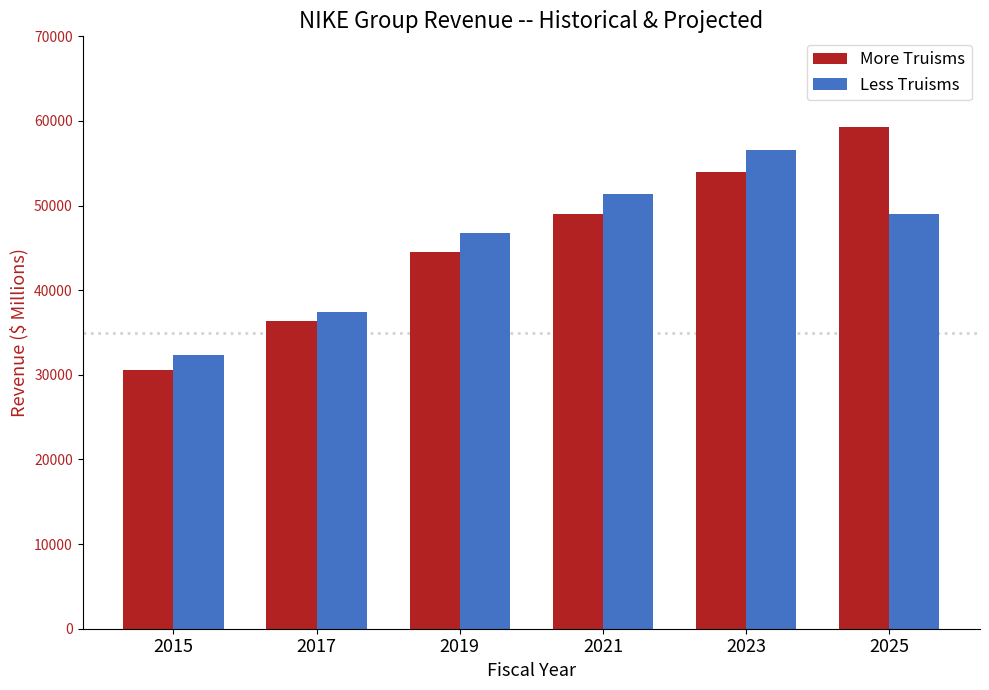

What is the total value across all series at 2021?

100398.5